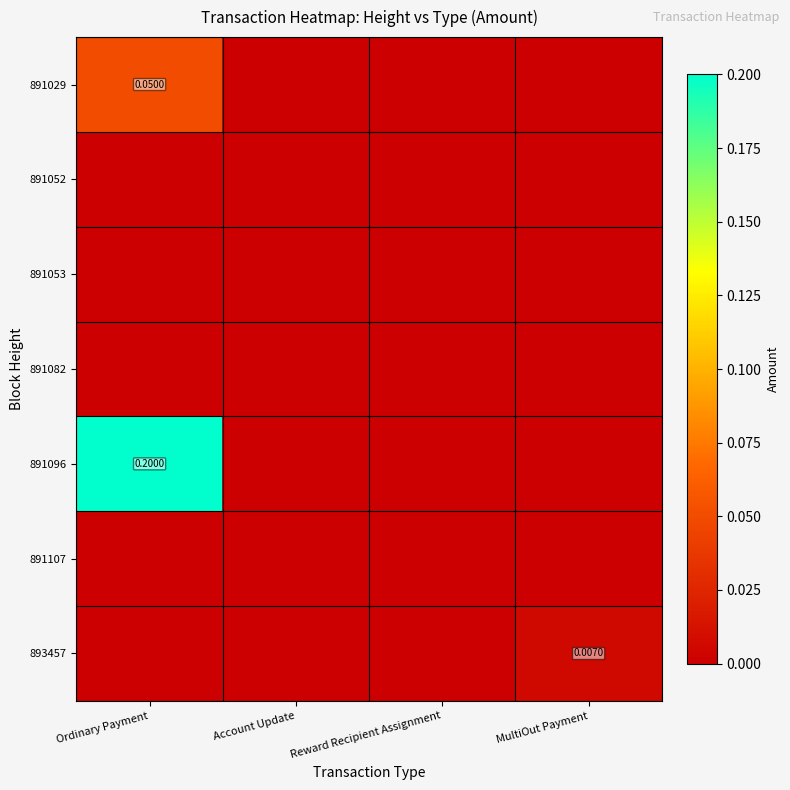

Which series has the largest total across all categories?

891096